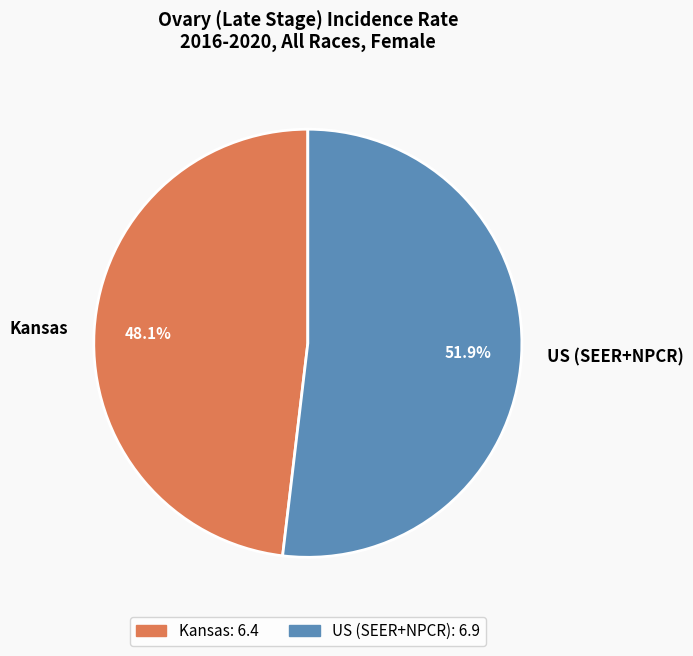

Is US (SEER+NPCR) the majority of the pie?

Yes